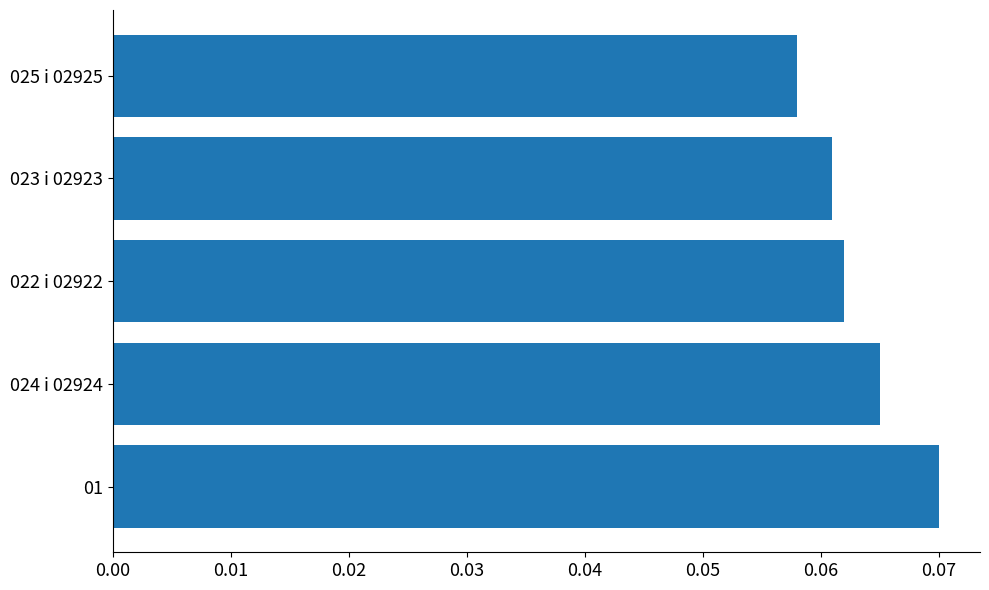

List the labels in order of value, largest first.

01, 024 i 02924, 022 i 02922, 023 i 02923, 025 i 02925